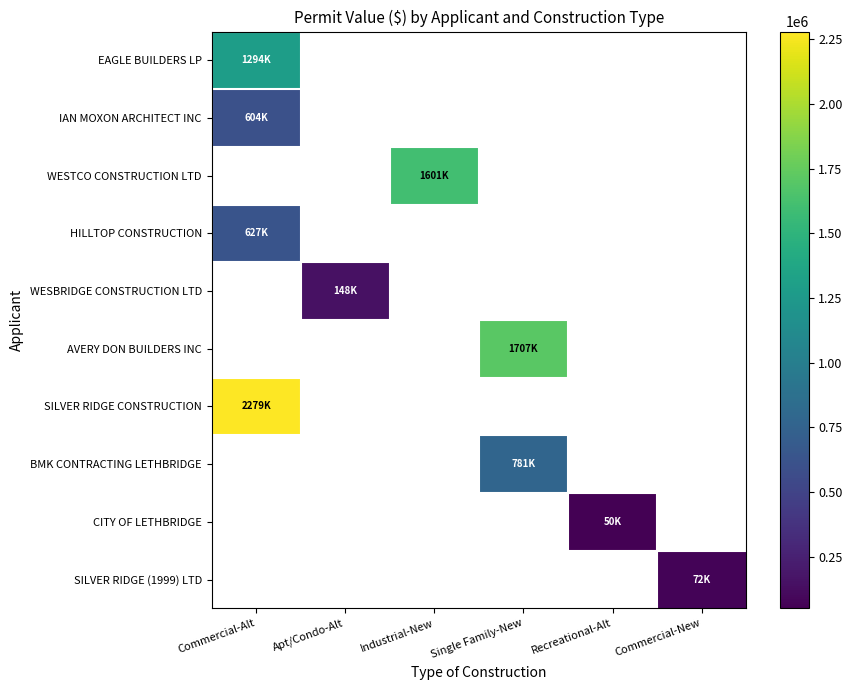

Where does the AVERY DON BUILDERS INC series first go above 1706727?

Single Family-New